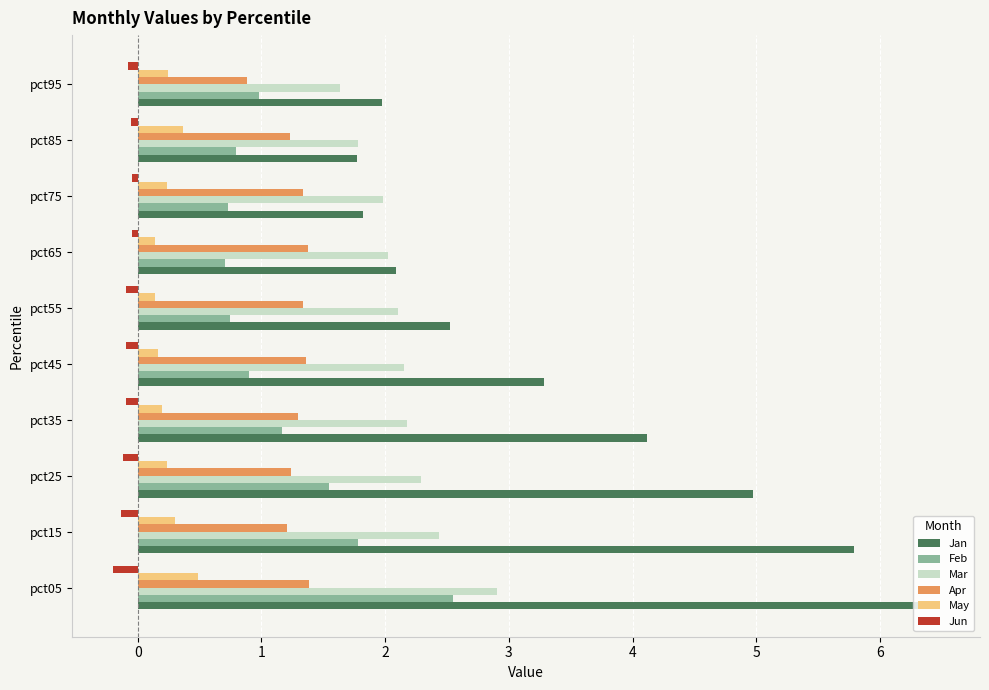

Rank the series by their maximum value, from highest to lowest.

Jan, Mar, Feb, Apr, May, Jun